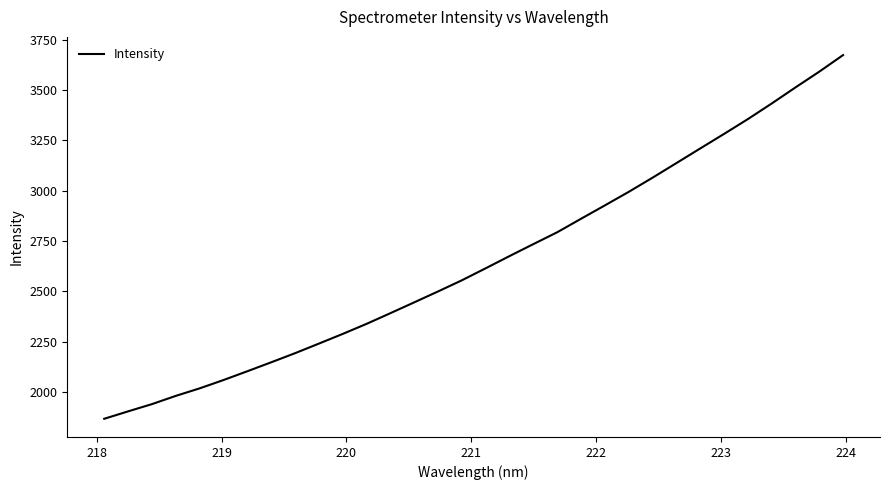

Reading left to right, extract all data points from this chart.

1865.8	1902.7	1938.7	1979.7	2017.1	2058.5	2102.2	2146.7	2192.0	2239.6	2287.8	2337.8	2390.9	2444.8	2499.0	2554.5	2614.3	2674.9	2734.4	2793.2	2860.4	2926.8	2994.0	3064.4	3136.9	3209.6	3281.8	3355.5	3432.9	3513.0	3591.3	3673.9